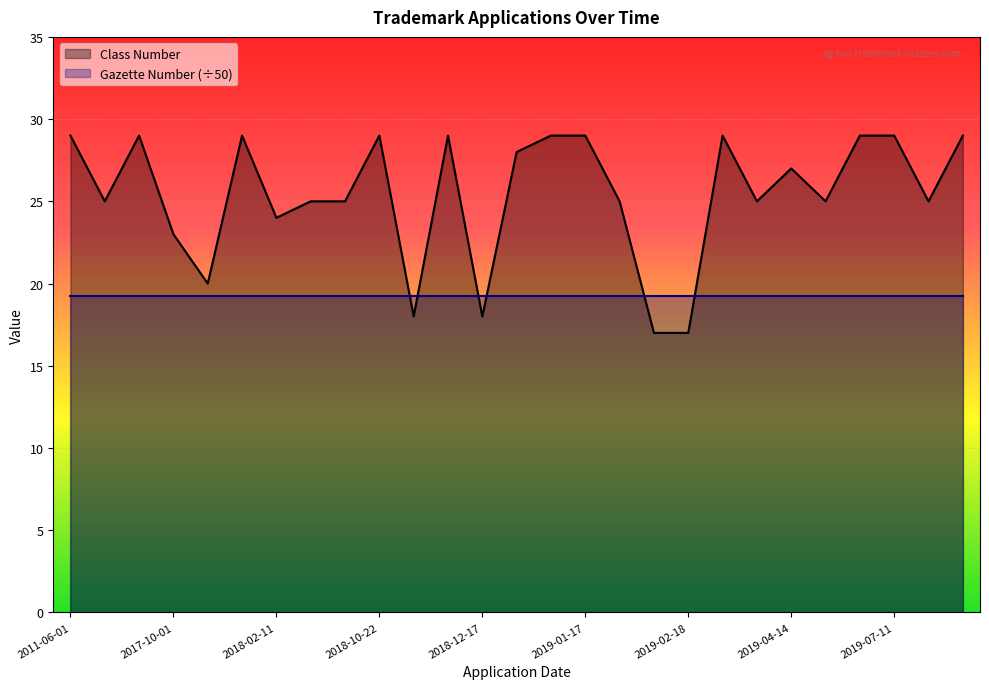

Which label corresponds to the smallest value in the chart?

2019-02-04